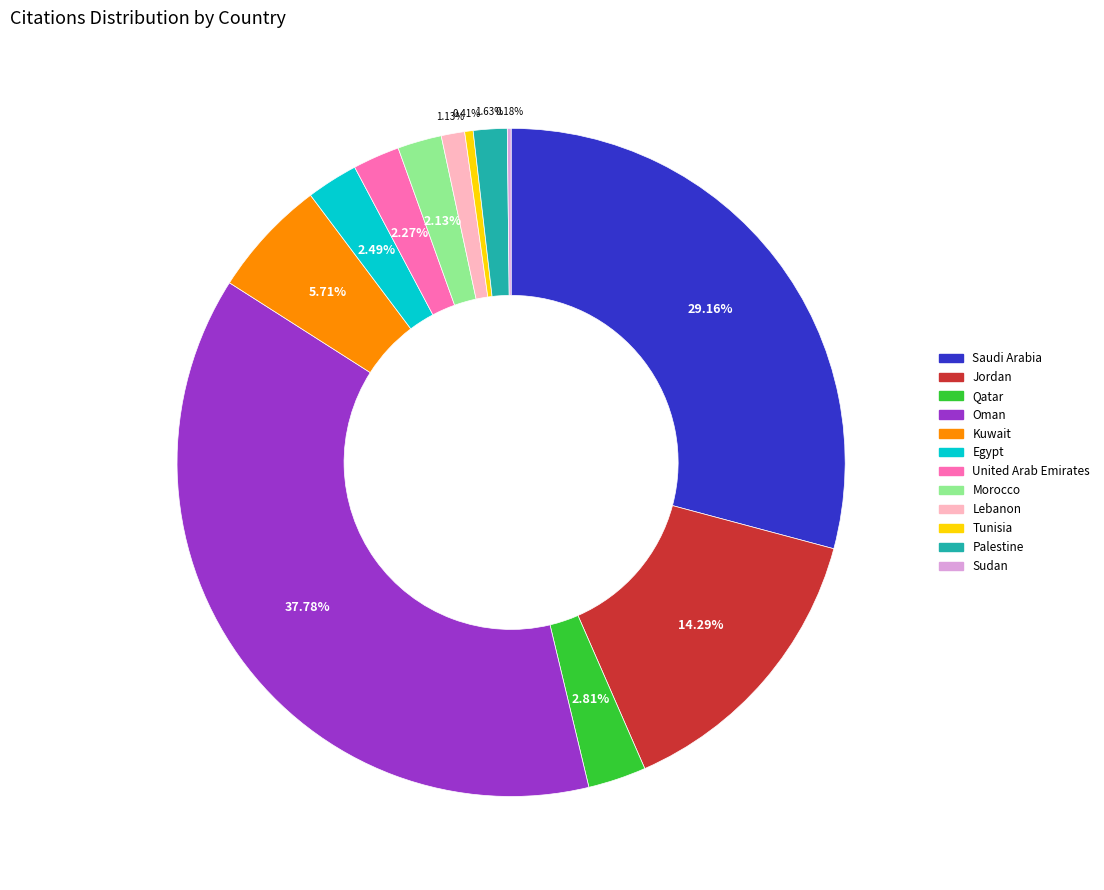

To the nearest percent, what is the combined percentage of Kuwait and Palestine?

7%